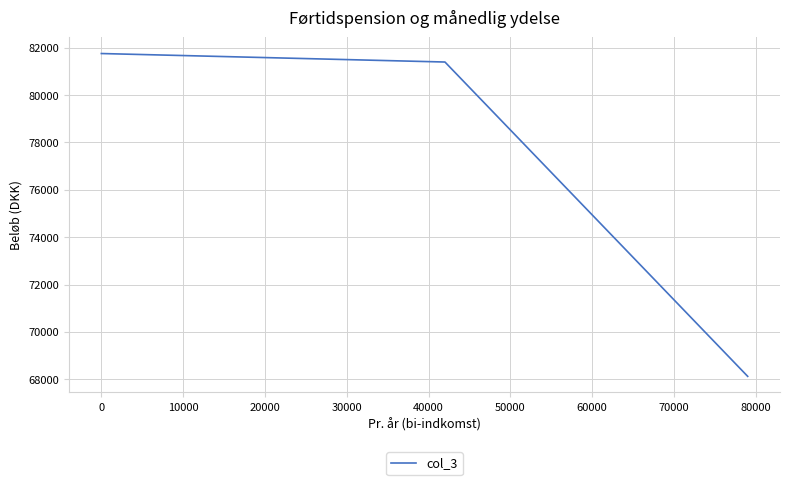

True or false: the data has more than 0 interior local peaks.

False